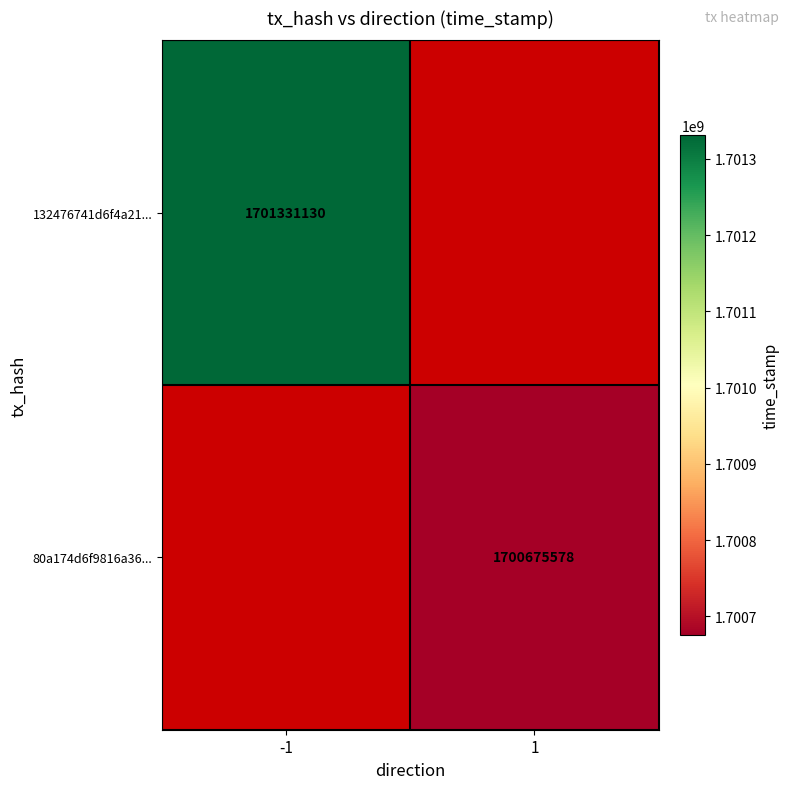

The value of 80a174d6f9816a36... at 1 is 2495201162. True or false?

False